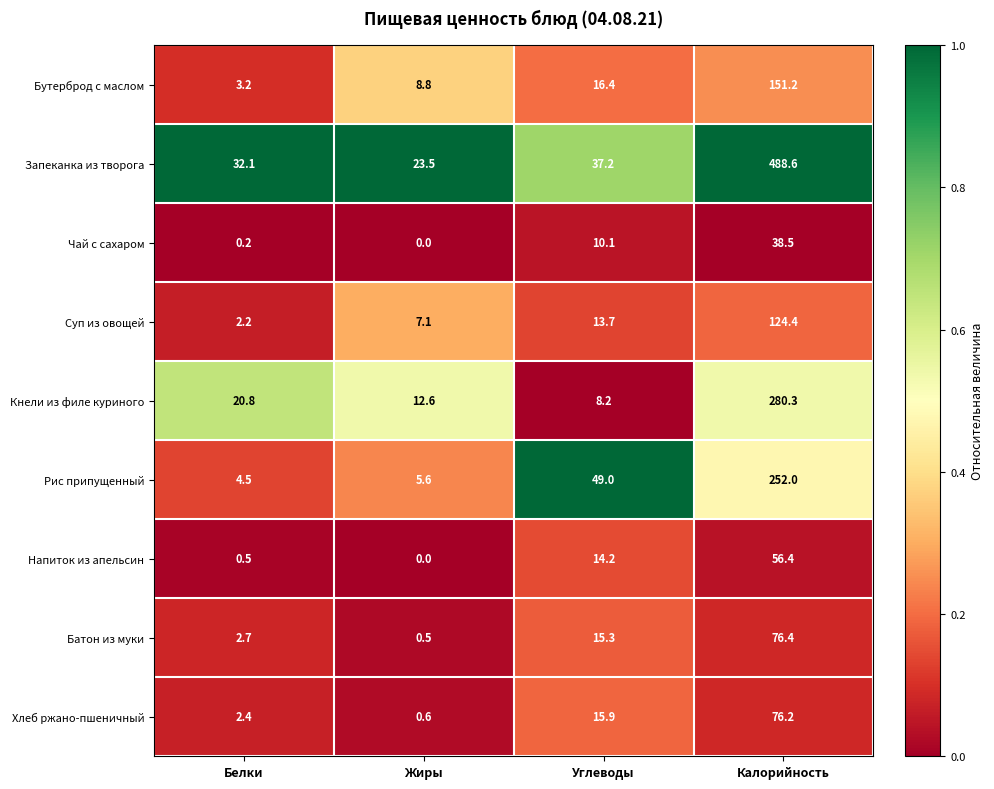

True or false: Суп из овощей has a value of 124.4 at Калорийность.

True